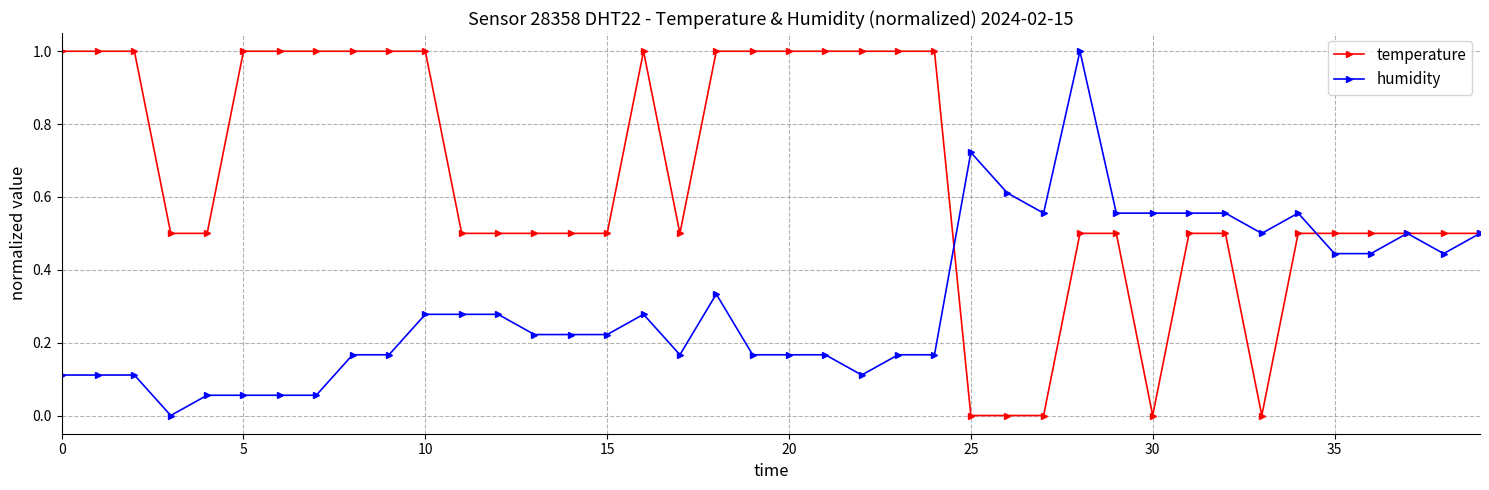

What is the maximum value for humidity?

1.0